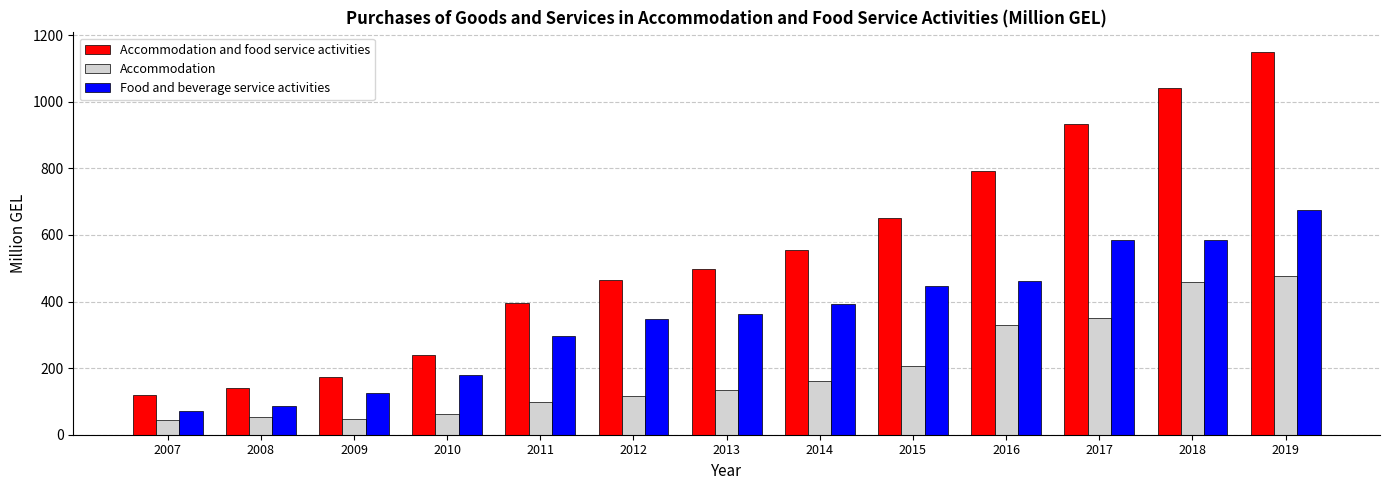

What is the difference between the highest and lowest values at 2011?

297.6